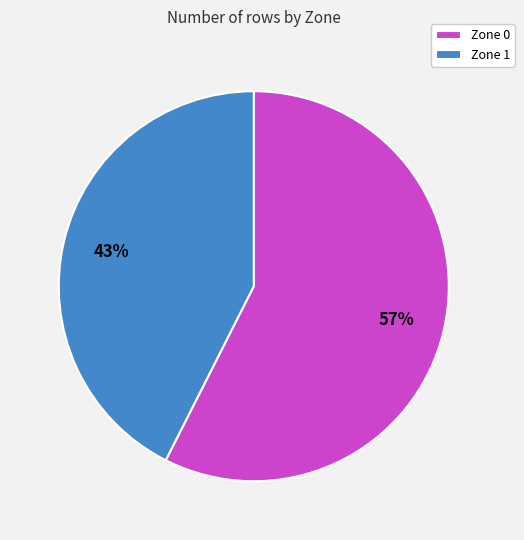

Combined, do Zone 1 and Zone 0 account for over 50%?

Yes